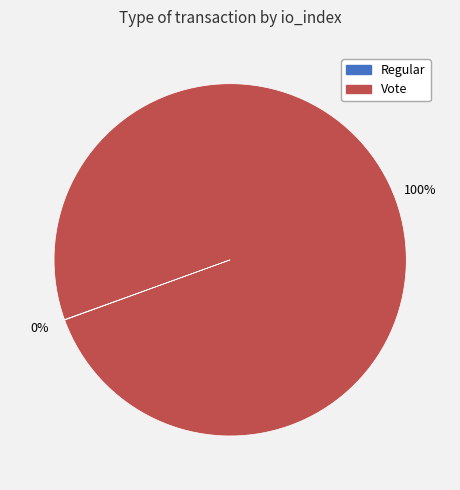

To the nearest percent, what is the difference between the largest and smallest slice percentages?

100%